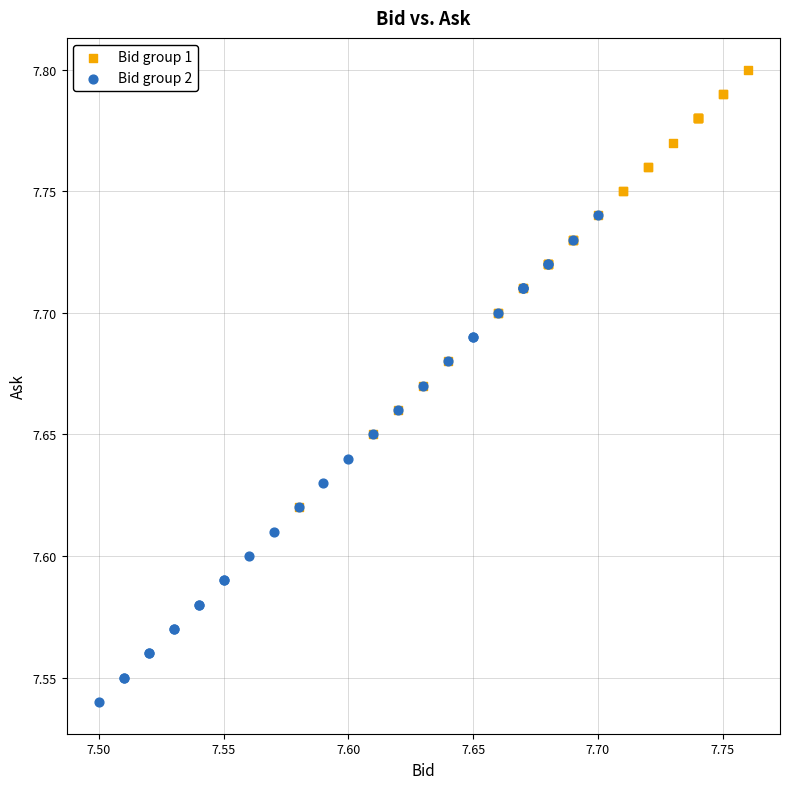

What are all the series names shown in the legend?

Bid group 1, Bid group 2